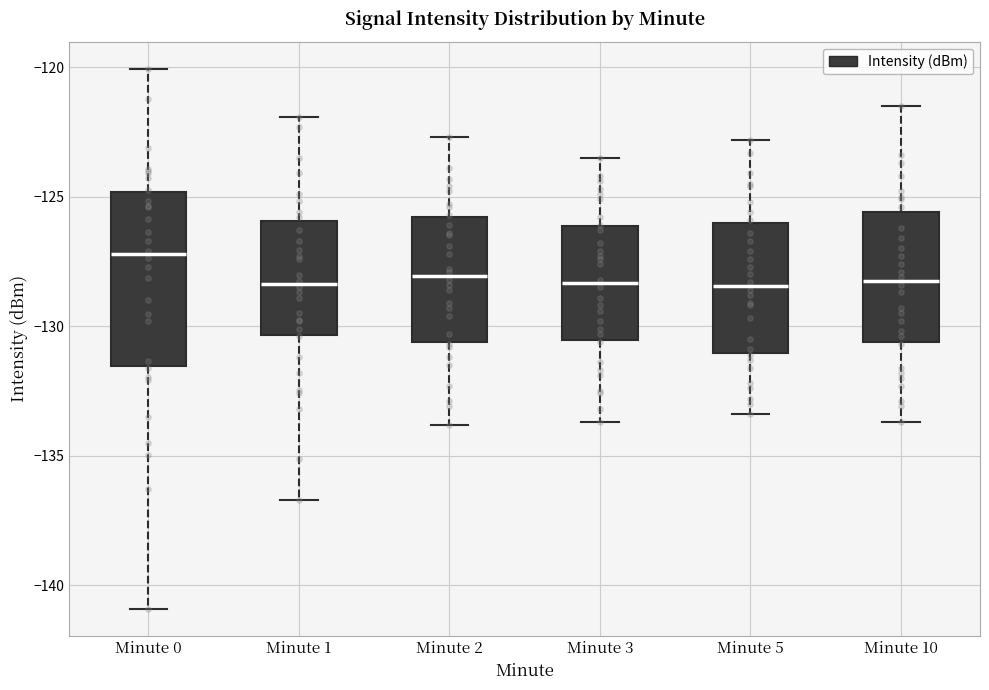

Where does the median line of the box for Minute 3 sit on the y-axis? The values are not printed on the chart, so give them approximately, as read against the axis.

-128.5